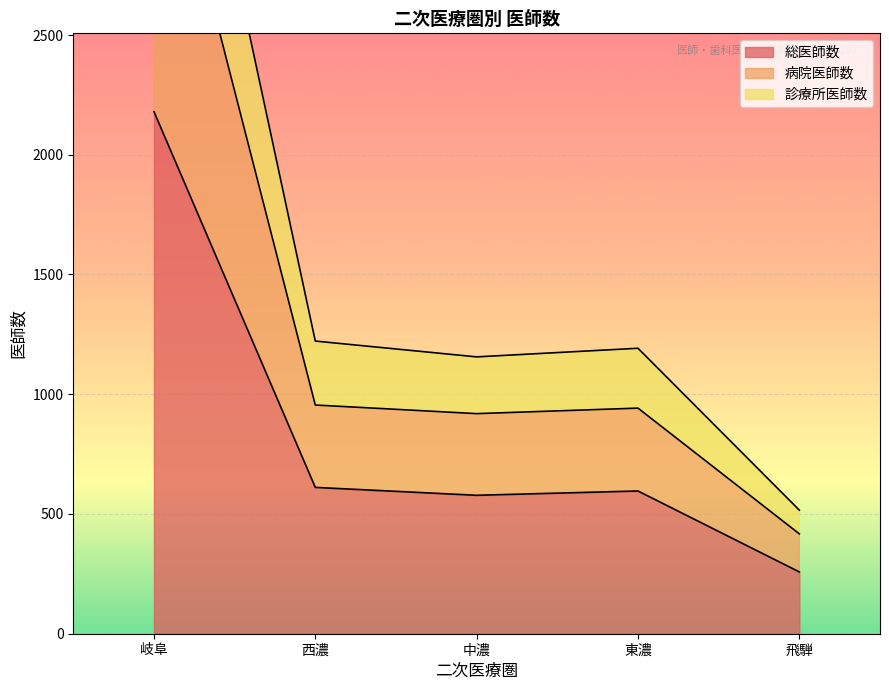

What is the highest value of the 総医師数 series?

2180